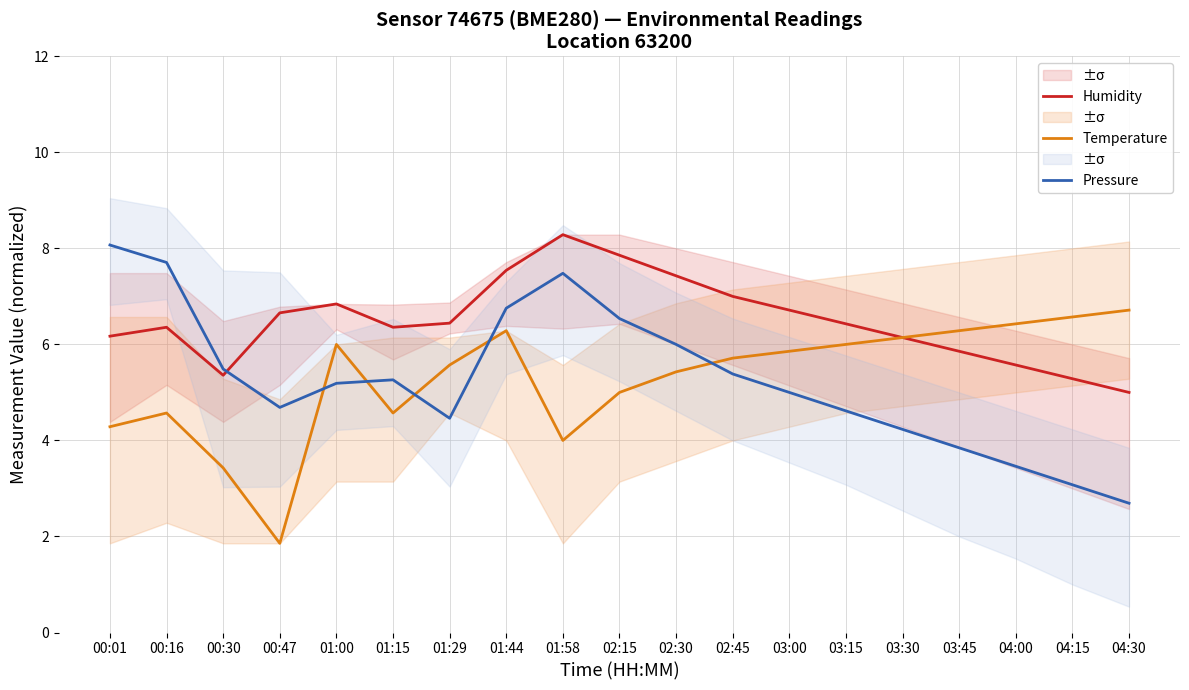

In Pressure, how many points are higher than both neighbors (excluding endpoints)?

2